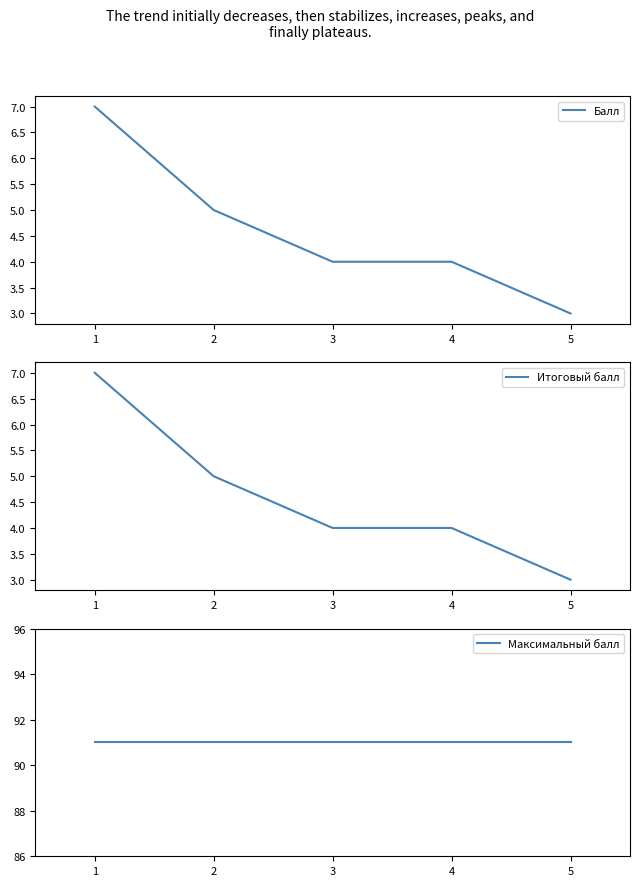

What is the highest value of the Балл series?

7